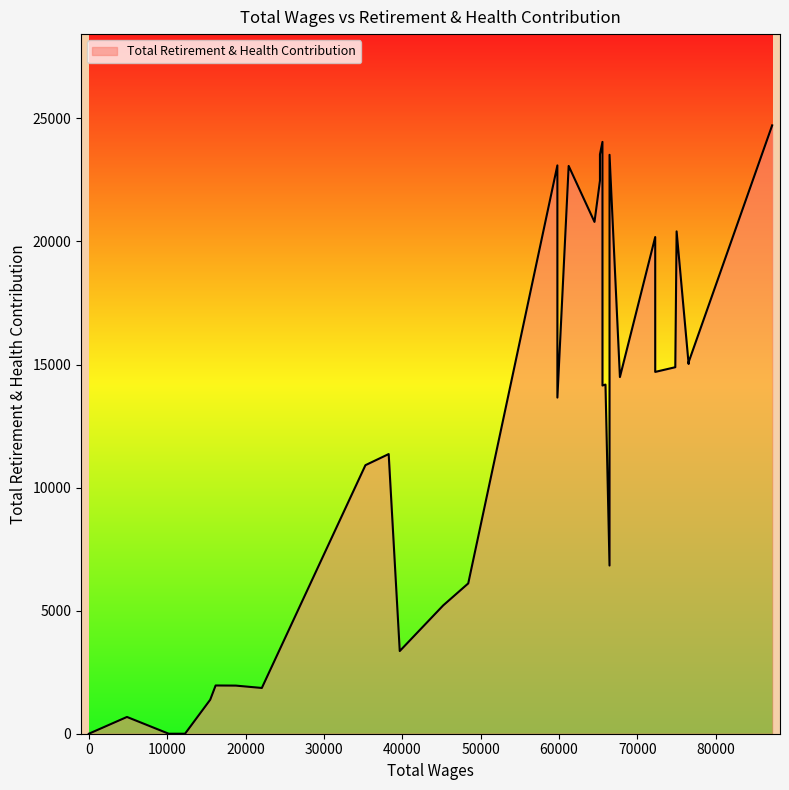

Which label corresponds to the largest value in the chart?

87198.0